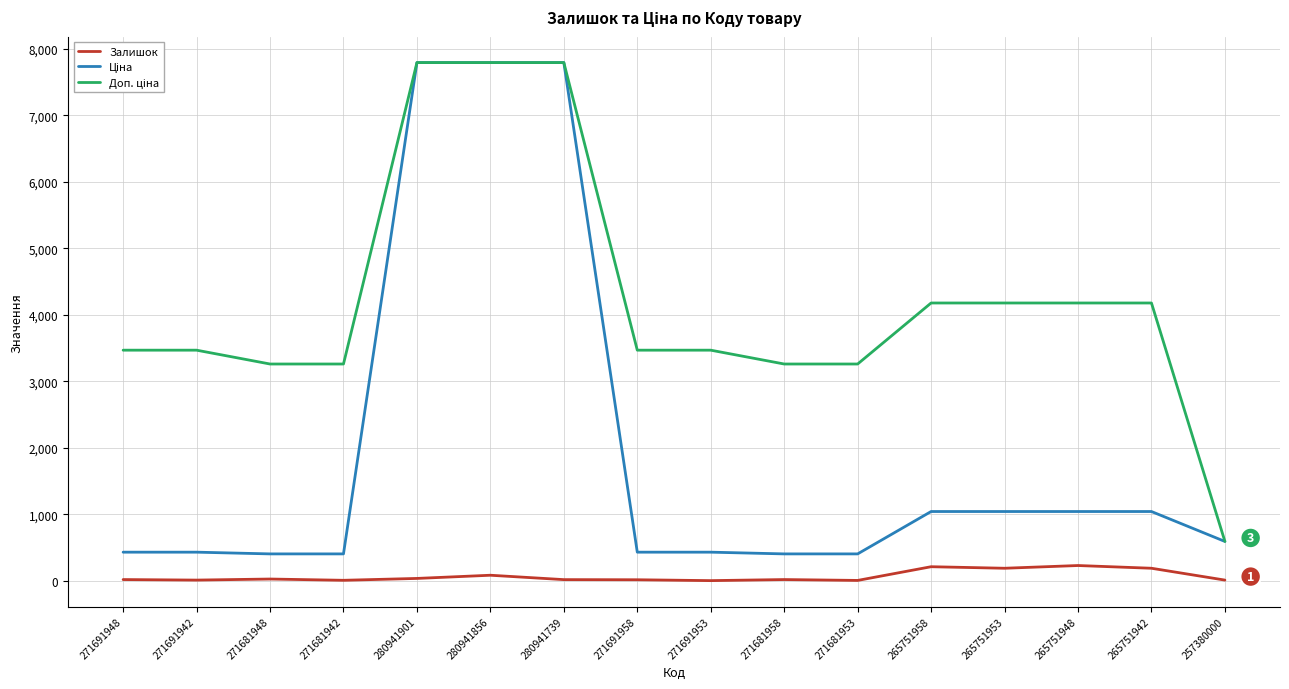

What is the total value across all series at 265751953?

5416.1